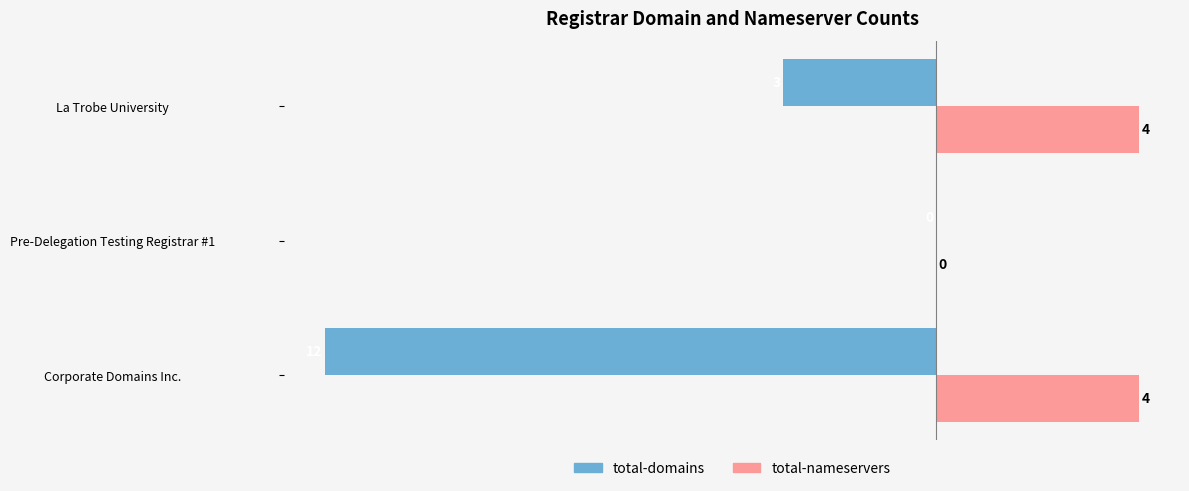

How many positive values does the total-nameservers series have?

2